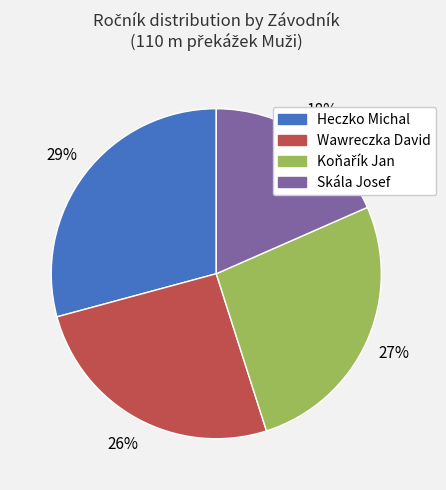

Is there any slice that represents more than half of the pie?

No